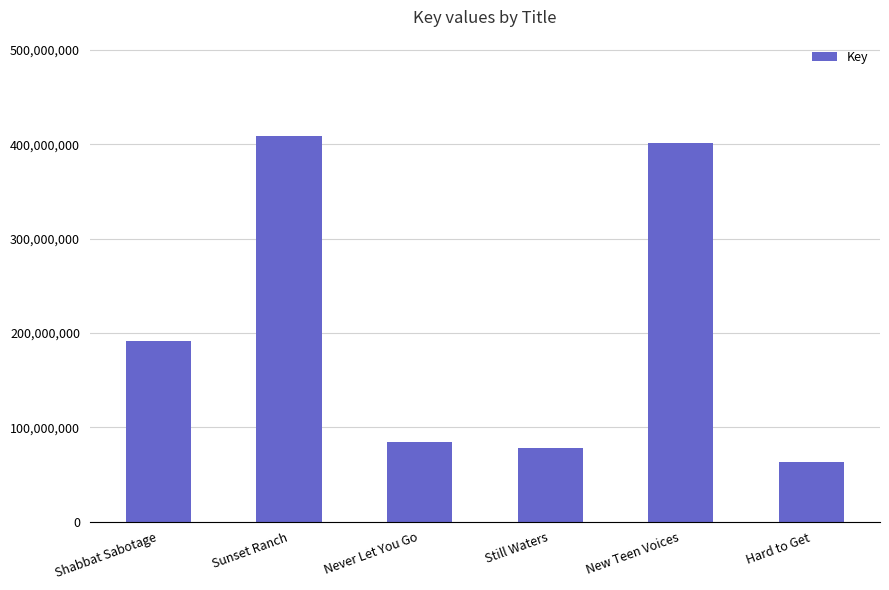

What is the ratio of the value at Never Let You Go to the value at Still Waters?

1.1